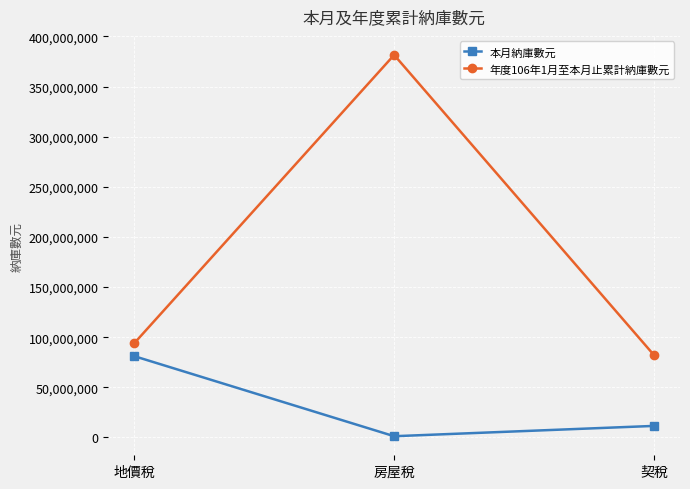

Is it true that 本月納庫數元 equals 1200418 at 房屋稅?

True